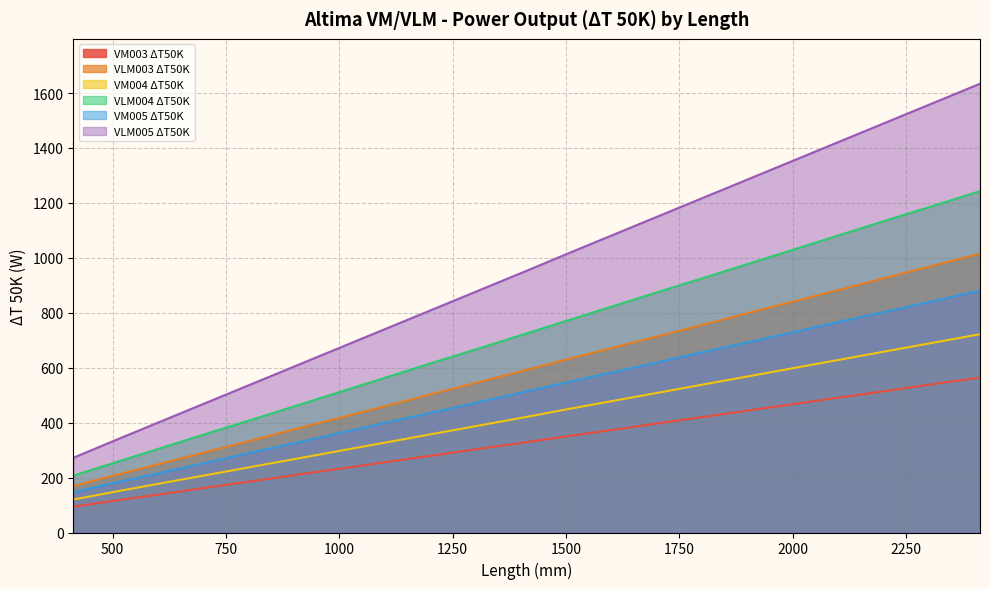

What are all the series names shown in the legend?

VM003 ΔT50K, VLM003 ΔT50K, VM004 ΔT50K, VLM004 ΔT50K, VM005 ΔT50K, VLM005 ΔT50K